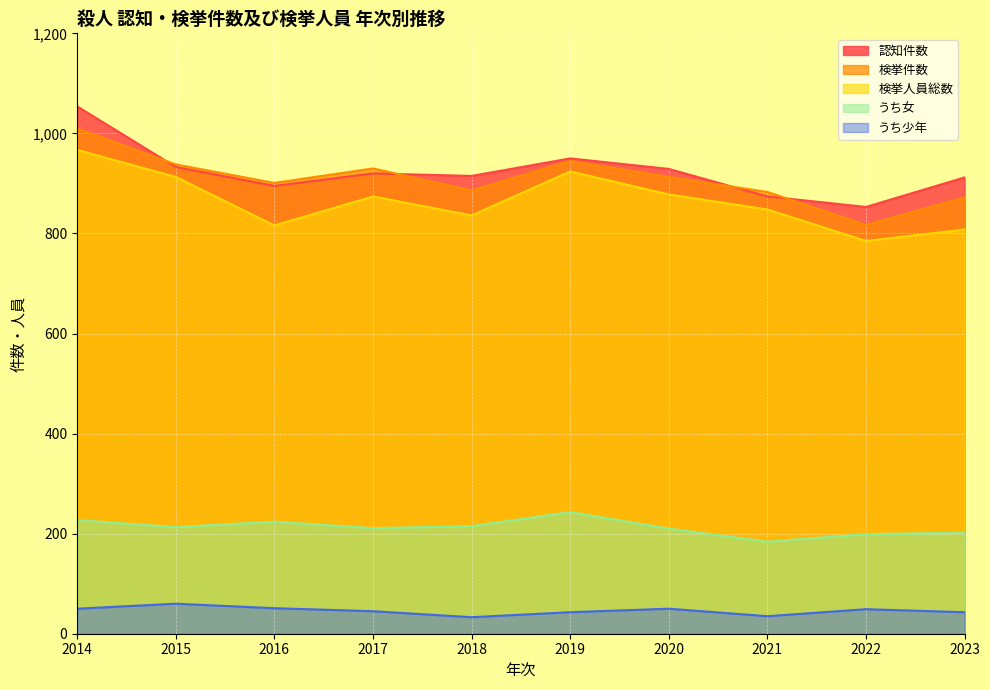

What is the total value across all series at 2014?

3308